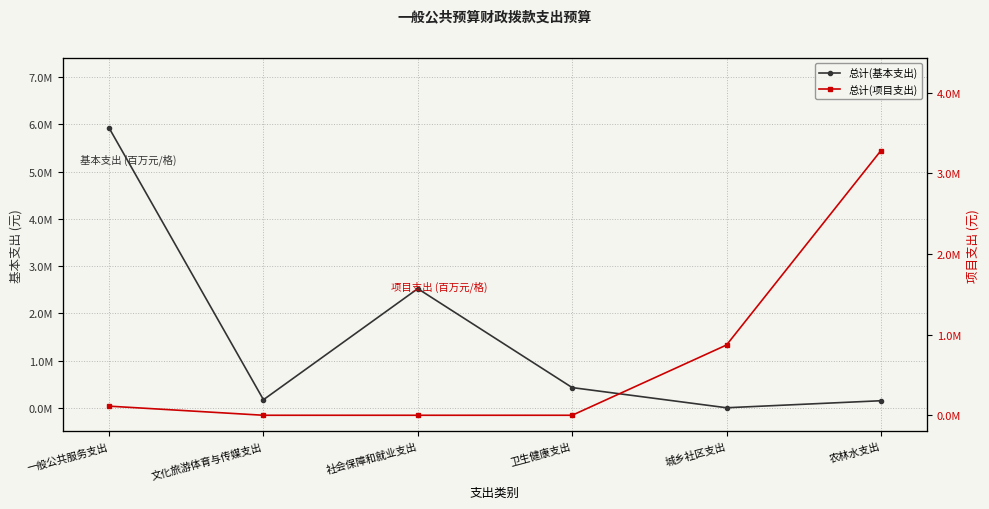

Rank the categories by 总计(基本支出) value from highest to lowest.

一般公共服务支出, 社会保障和就业支出, 卫生健康支出, 文化旅游体育与传媒支出, 农林水支出, 城乡社区支出